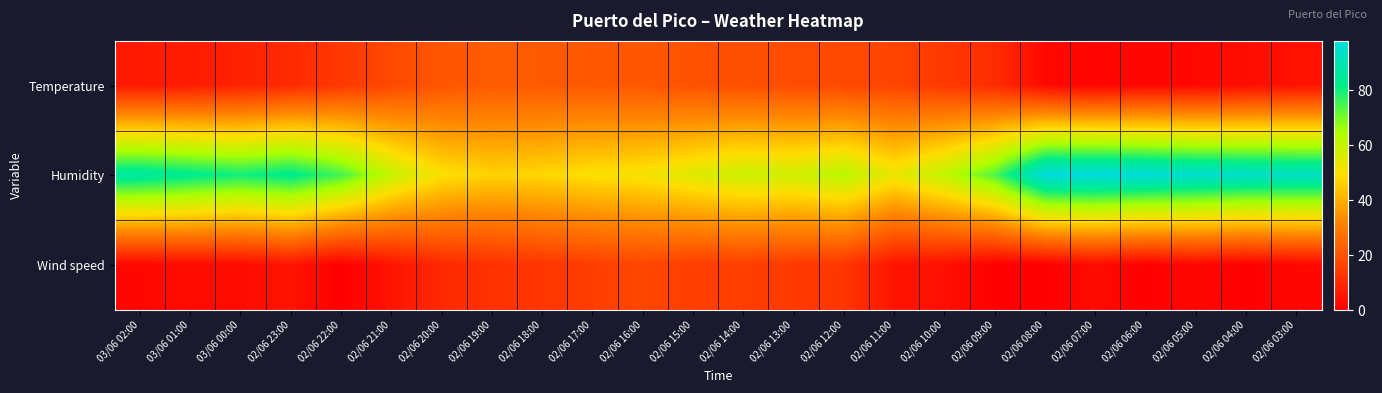

At which category is the sum across all series the highest?

02/06 07:00